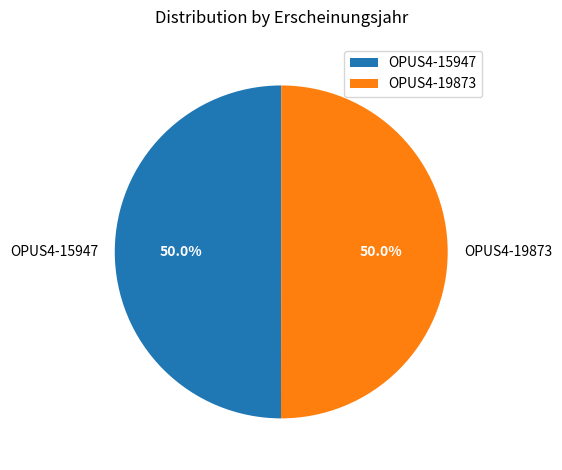

How much of the chart is everything except OPUS4-19873?

50.0%